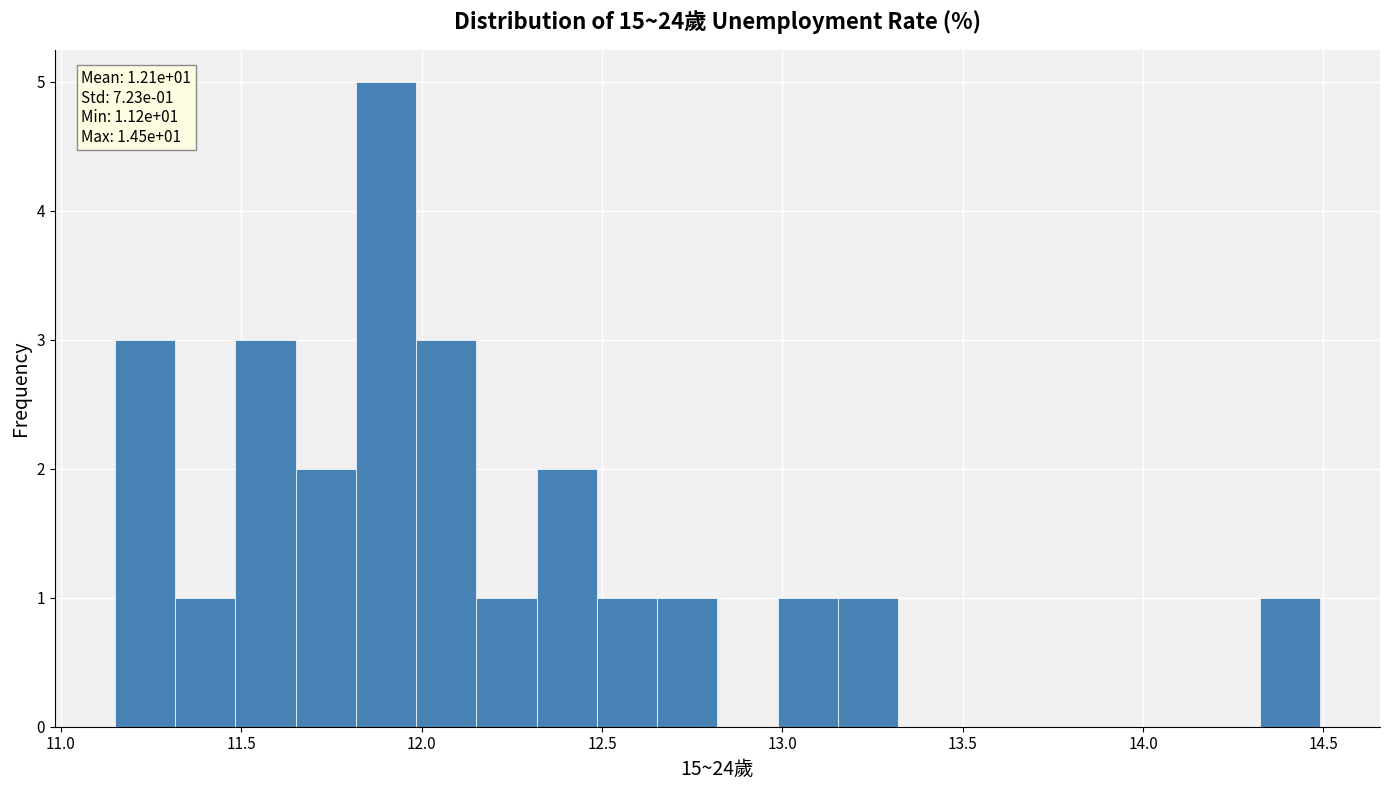

Around what value on the x-axis is the tallest bar? Give the approximate position of its centre, as read against the axis.

11.90